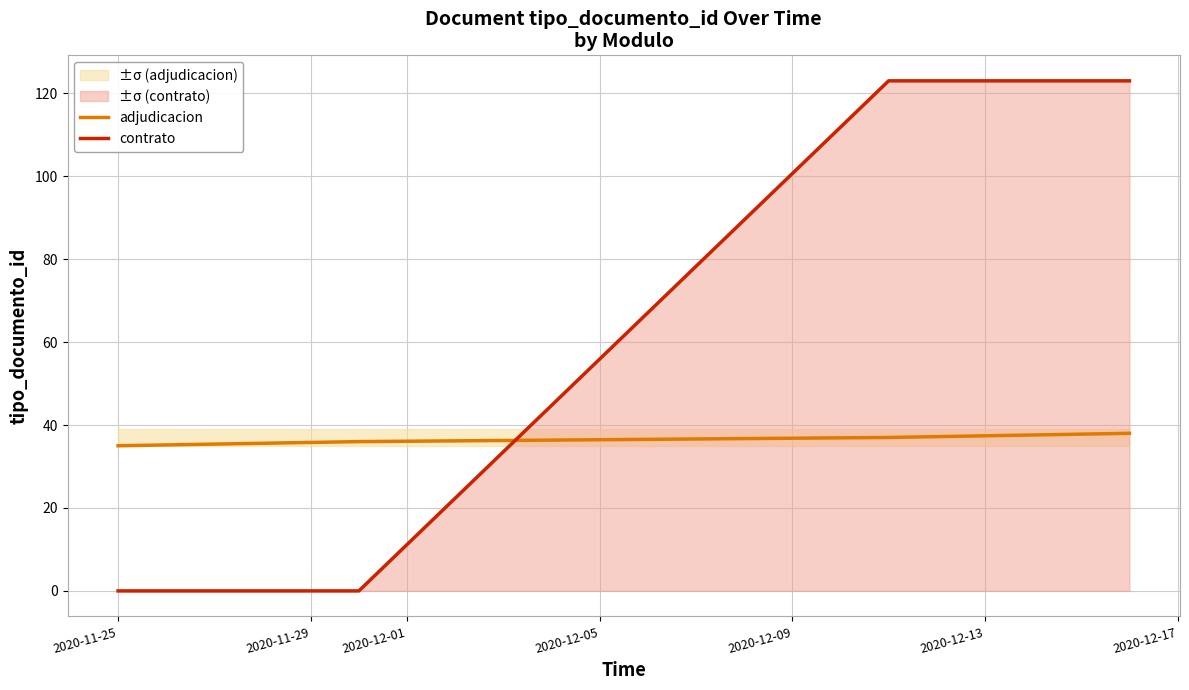

True or false: contrato and adjudicacion cross at least once.

True